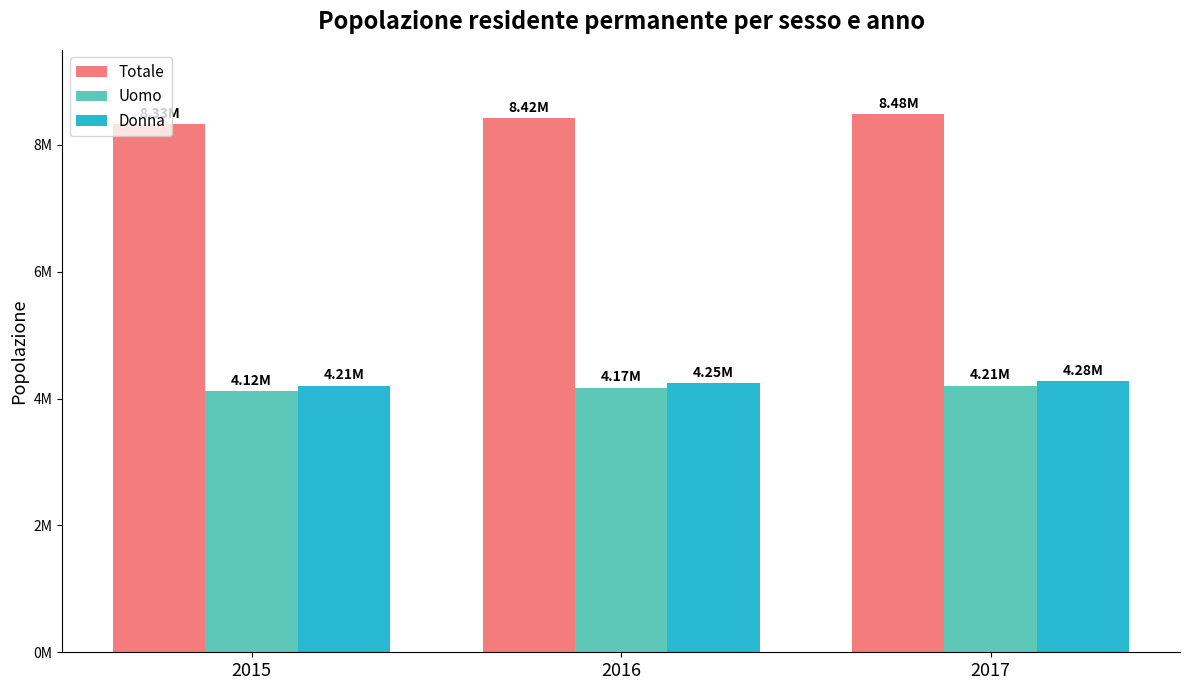

What are all the series names shown in the legend?

Totale, Uomo, Donna